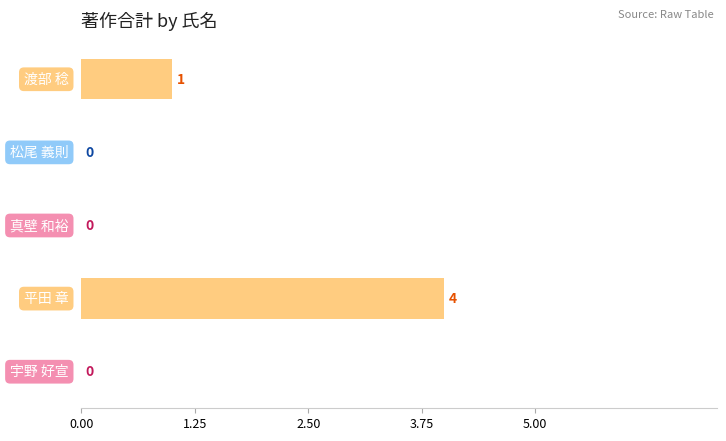

What is the greatest value displayed?

4